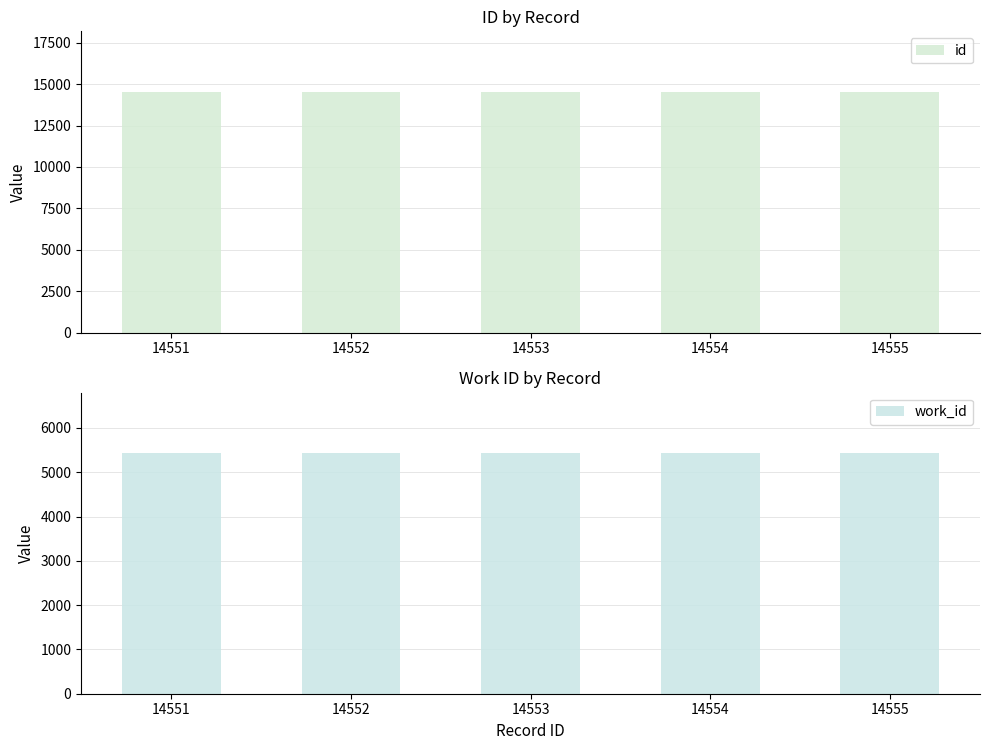

Reading left to right, transcribe all the data shown in this chart.

id: 14551=14551	14552=14552	14553=14553	14554=14554	14555=14555
work_id: 14551=5439	14552=5439	14553=5439	14554=5439	14555=5439